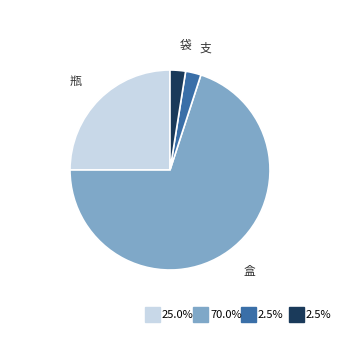

Approximately how many times larger is the value at 盒 compared to 瓶?

2.8